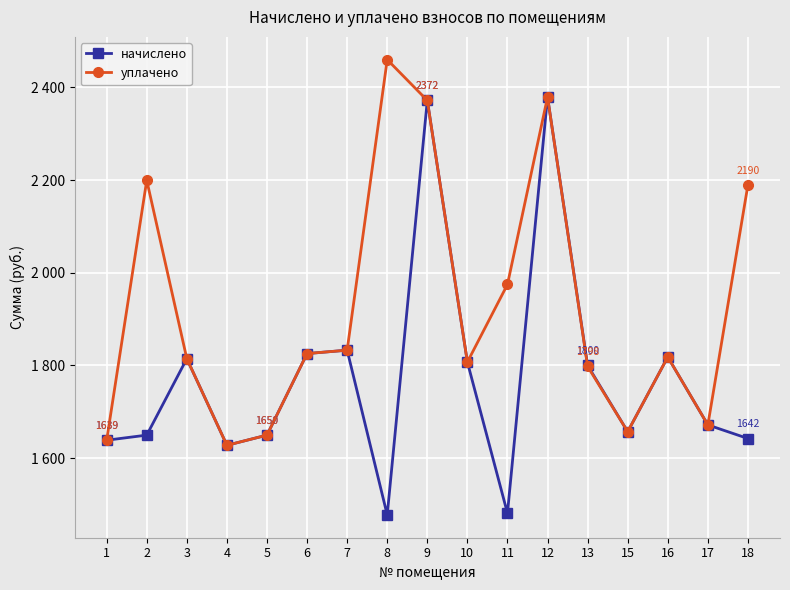

At how many categories does at least one series exceed 1818?

9